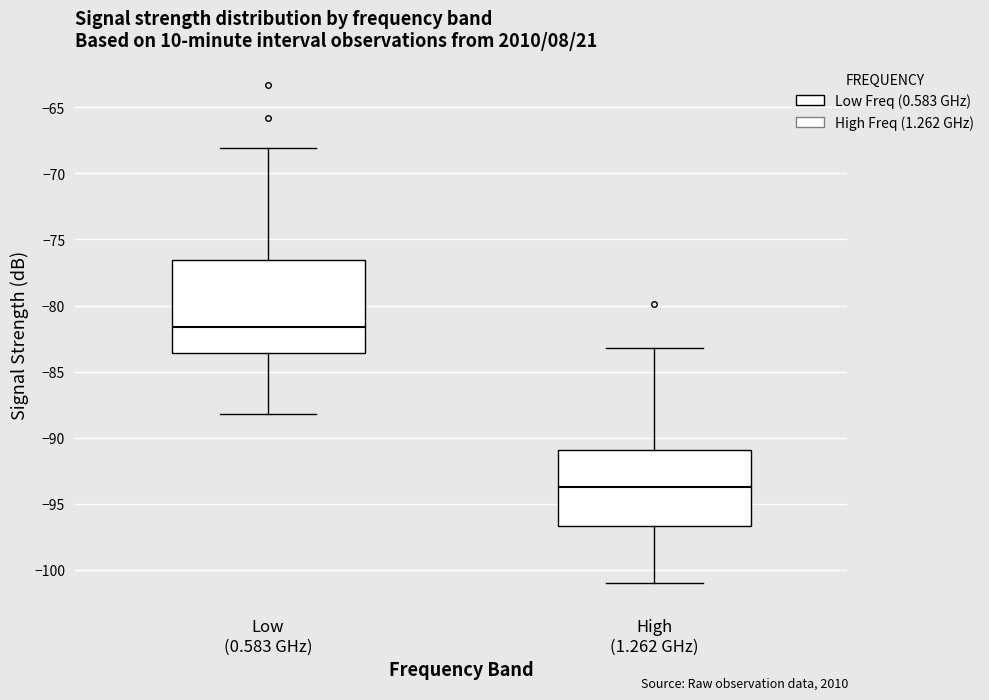

Where does the upper whisker of the box for Low (0.583 GHz) end on the y-axis? The values are not printed on the chart, so give them approximately, as read against the axis.

-68.0